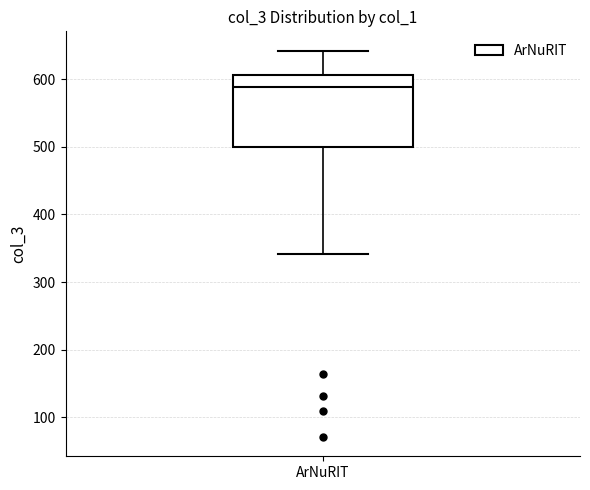

Transcribe this box plot: give where the median line is, the range the box spans, and where the two whiskers end, as read against the y-axis. The values are not printed on the chart, so give them approximately, as read against the axis.

median 590, box 500 to 610, whiskers 340 to 640